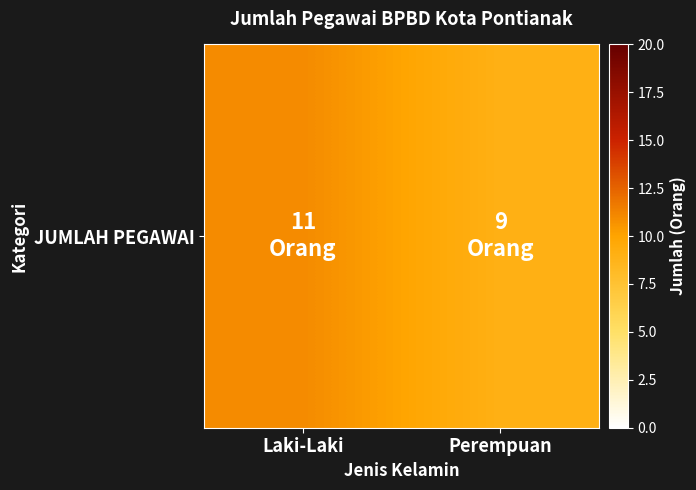

What is the change in value from Laki-Laki to Perempuan?

-2